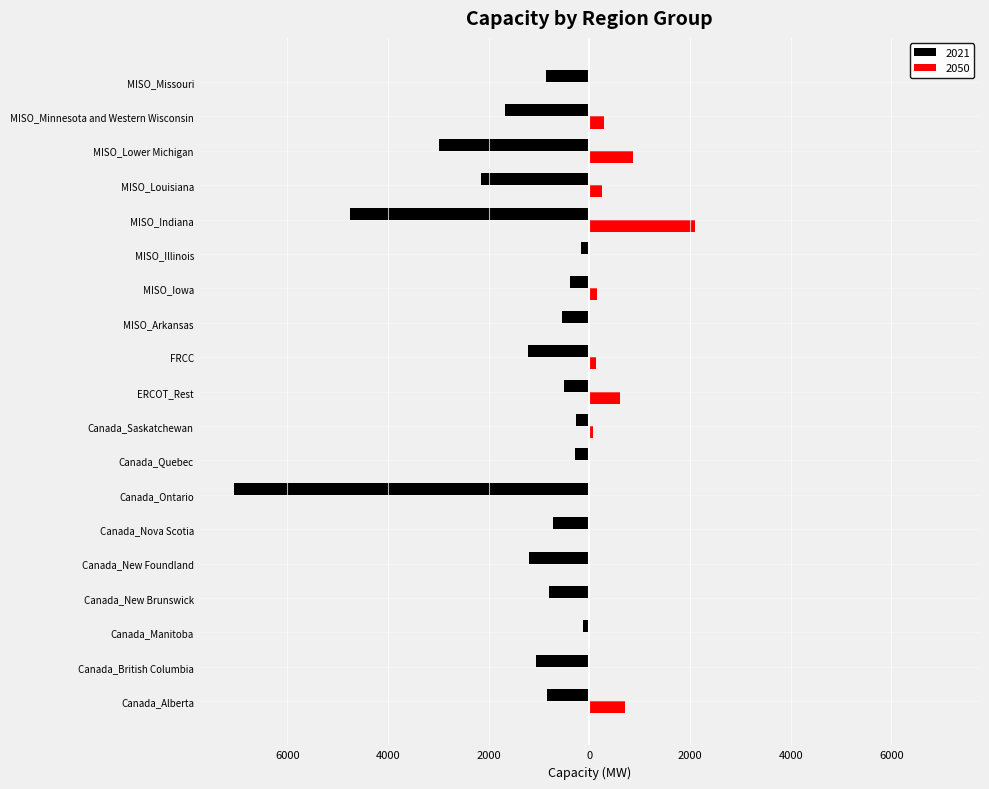

What is the total value across all series at Canada_Quebec?

-284.4